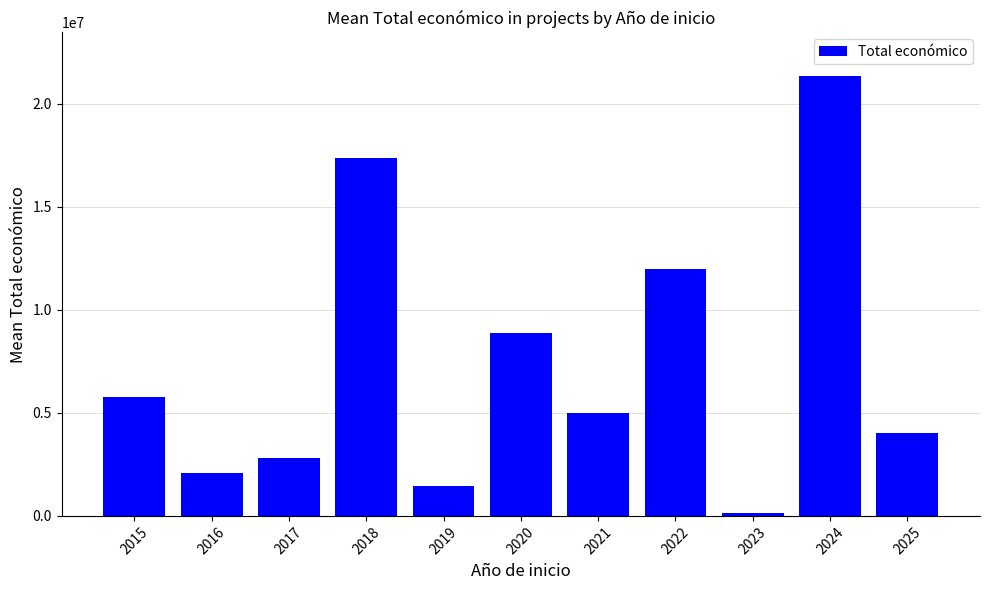

The value at 2018 is 17389572.0. True or false?

True